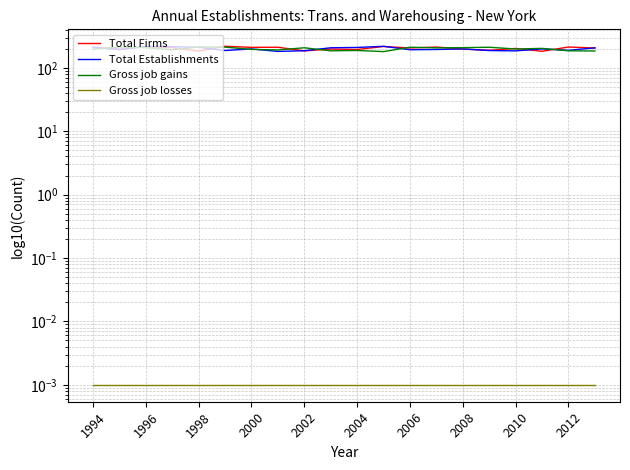

The Total Establishments series shows 211.1 at 1998. True or false?

True